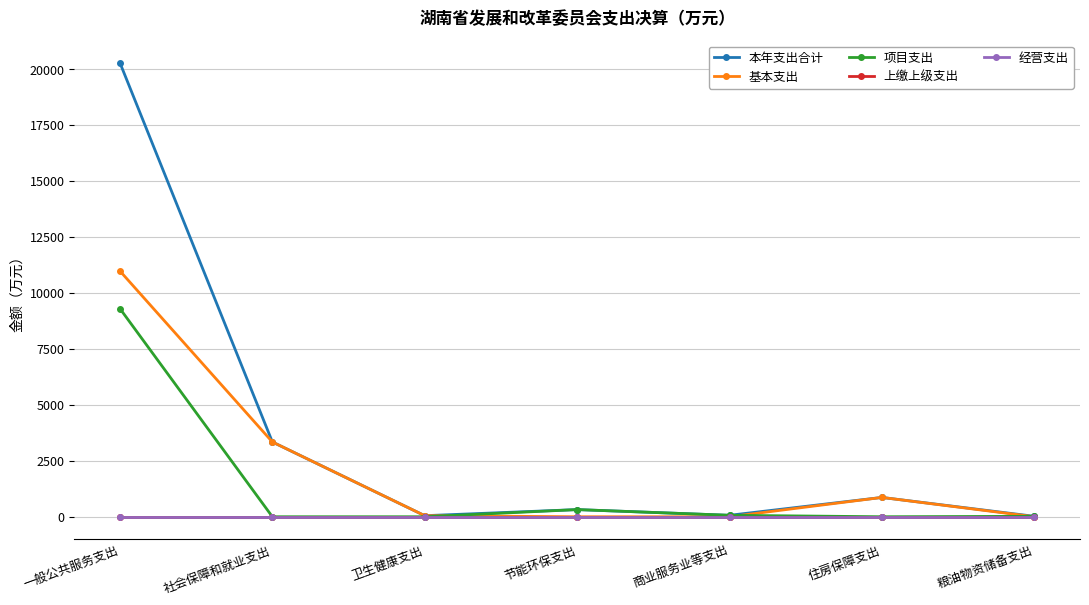

Is this an area chart (filled region under the line)?

No